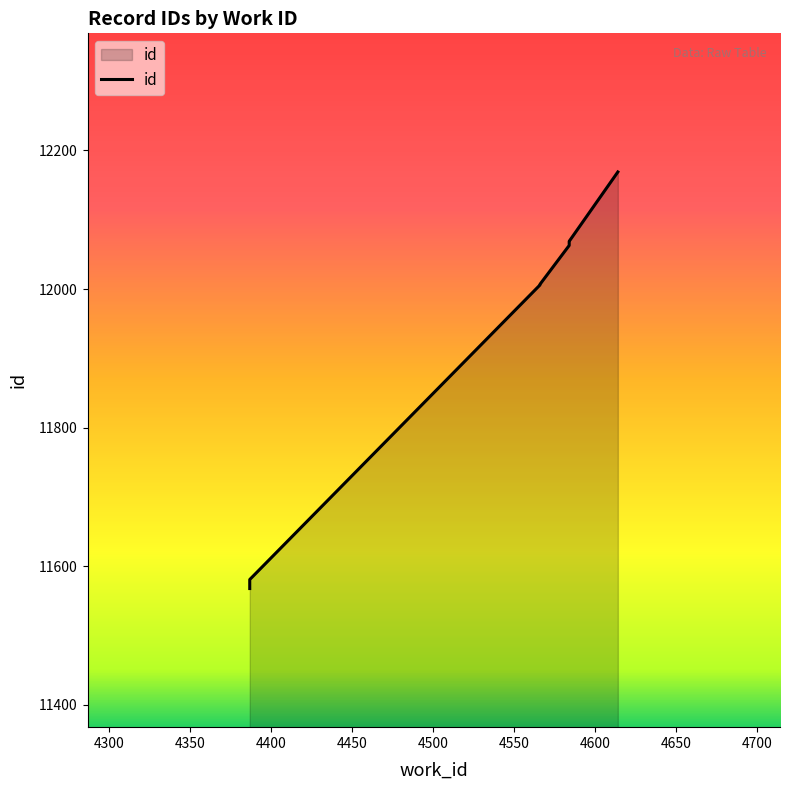

How many lines are shown in the chart?

1